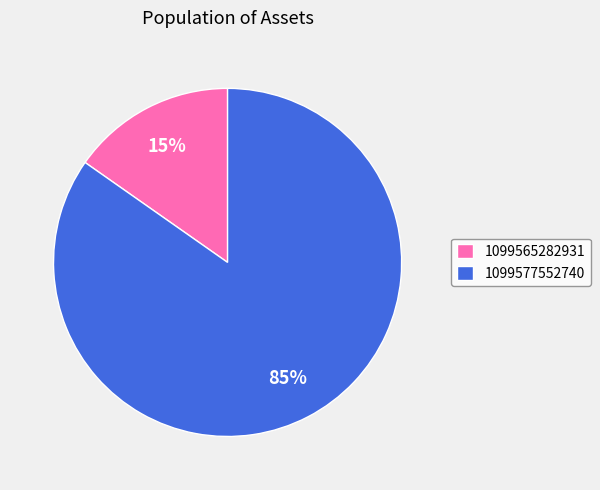

Count the number of slices in the pie.

2